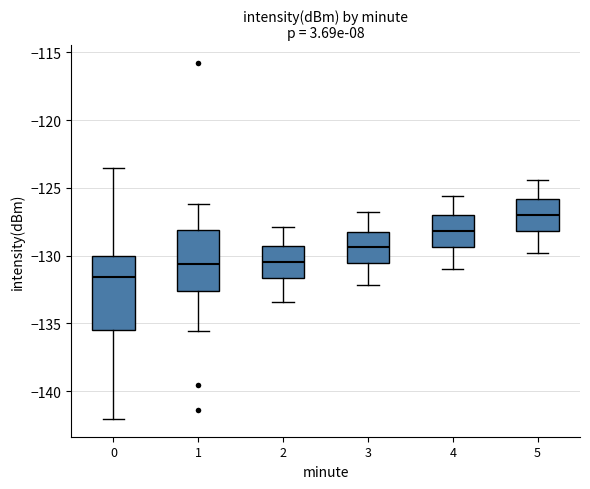

Reading left to right, read every box against the y-axis: the position of its median line, the range the box covers, and the ends of its whiskers. The values are not printed on the chart, so give them approximately, as read against the axis.

0: median -131.5, box -135.5 to -130.0, whiskers -142.0 to -123.5
1: median -130.5, box -132.5 to -128.0, whiskers -135.5 to -126.0
2: median -130.5, box -131.5 to -129.5, whiskers -133.5 to -128.0
3: median -129.5, box -130.5 to -128.0, whiskers -132.0 to -127.0
4: median -128.0, box -129.5 to -127.0, whiskers -131.0 to -125.5
5: median -127.0, box -128.0 to -126.0, whiskers -130.0 to -124.5